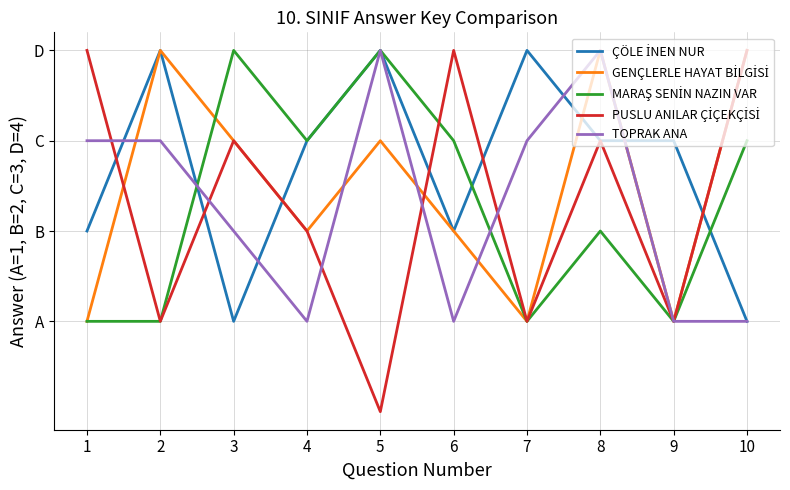

At which category does the chart reach its minimum across all series?

5